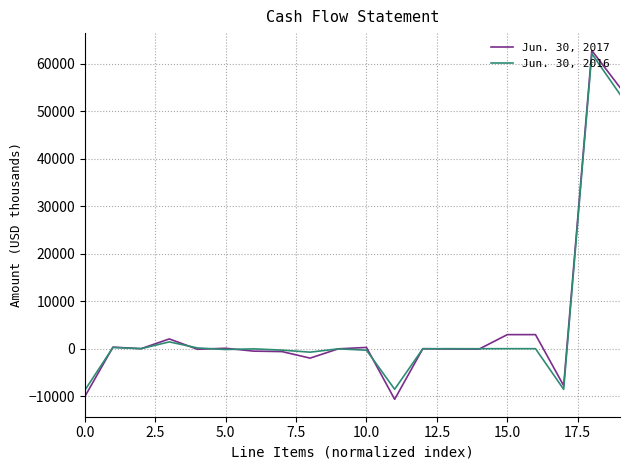

What is the minimum value for Jun. 30, 2017?

-10653